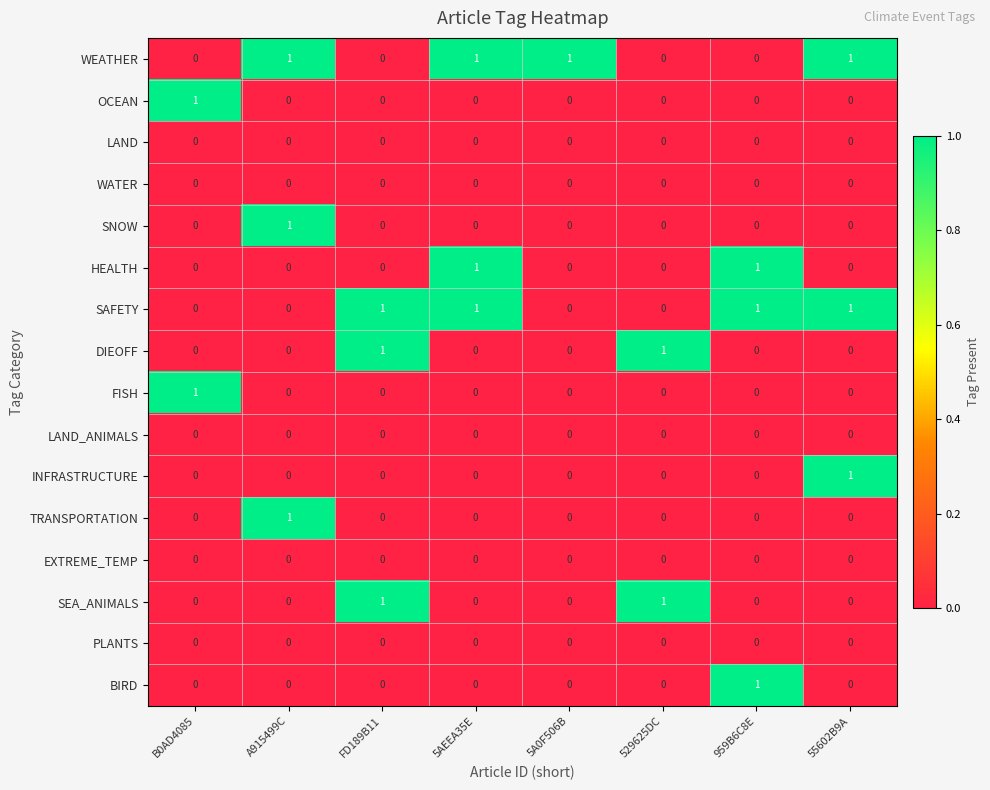

What is the total value across all series at FD189B11?

3